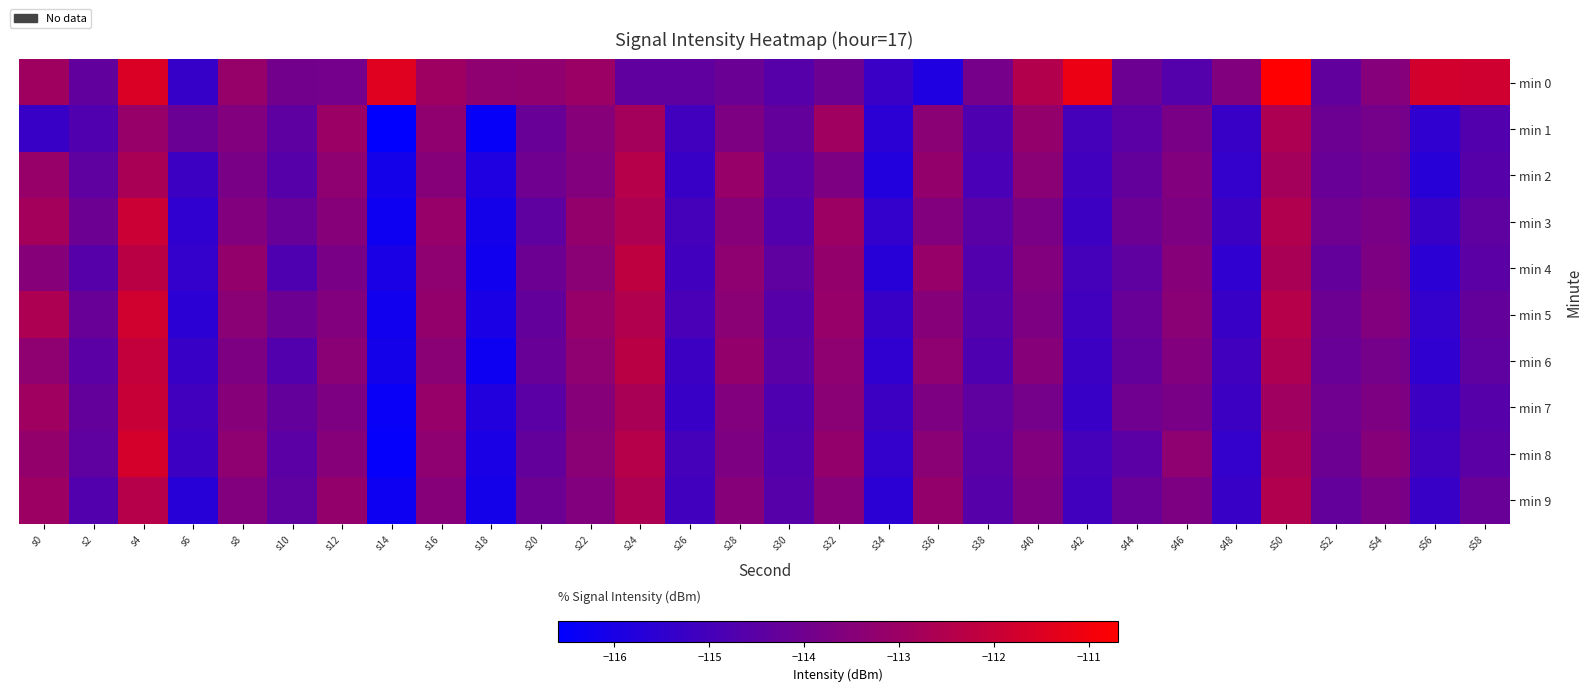

How many data points does each series have?

30